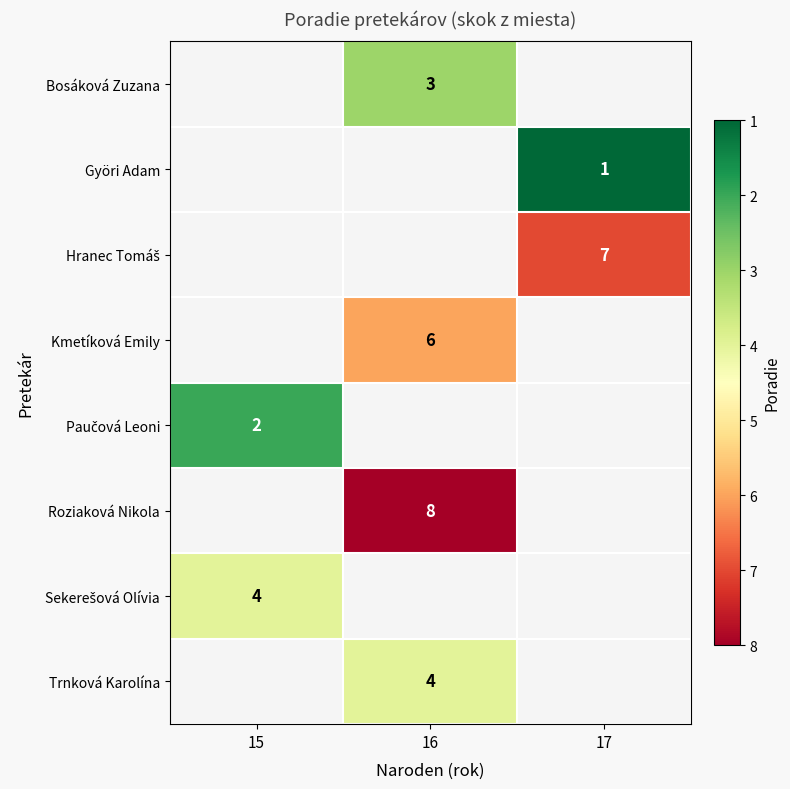

How many distinct data groups are displayed?

8